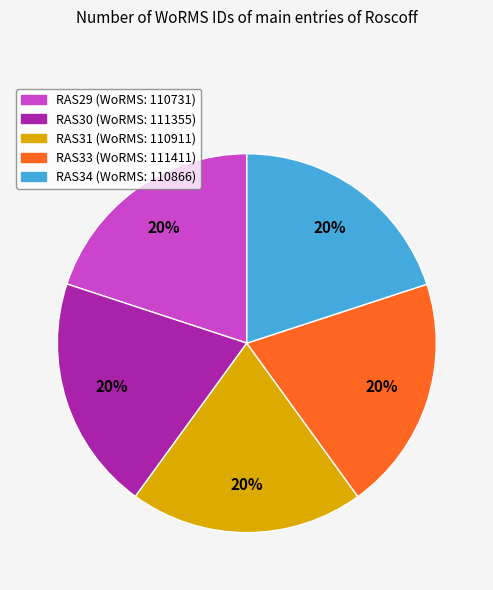

How many segments does this pie chart have?

5